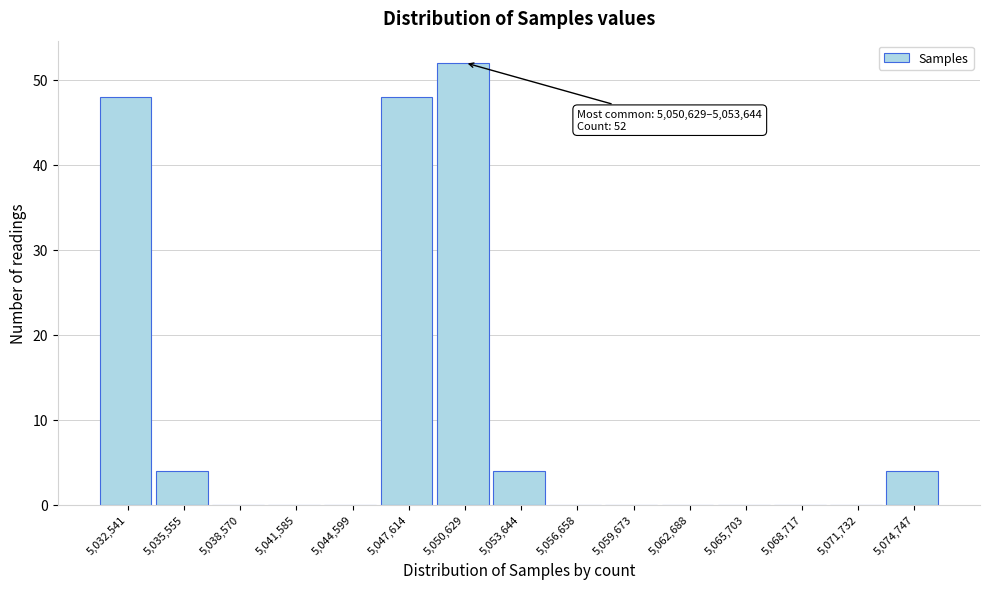

Reading left to right, what are all the values shown in this chart?

5,032,541=48	5,035,555=4	5,038,570=0	5,041,585=0	5,044,599=0	5,047,614=48	5,050,629=52	5,053,644=4	5,056,658=0	5,059,673=0	5,062,688=0	5,065,703=0	5,068,717=0	5,071,732=0	5,074,747=4